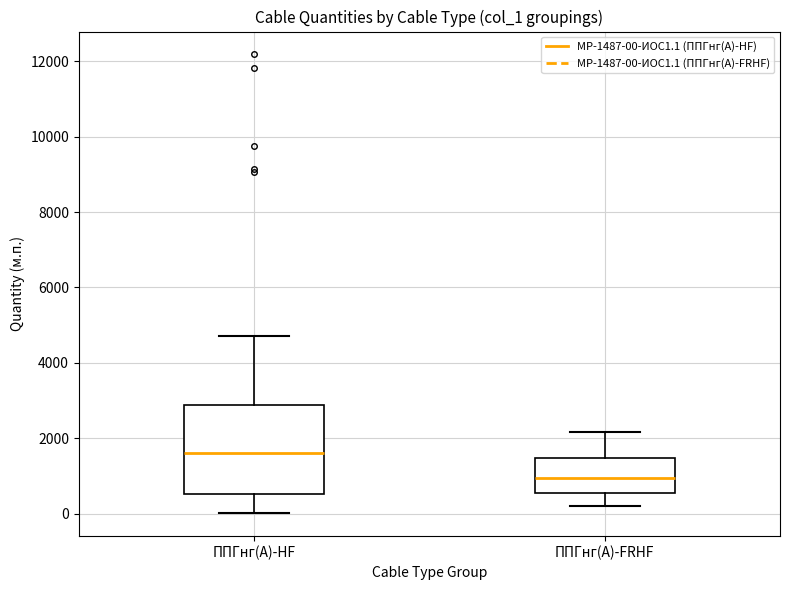

Comparing the boxes themselves (not the whiskers), which one is the tallest?

ППГнг(А)-HF